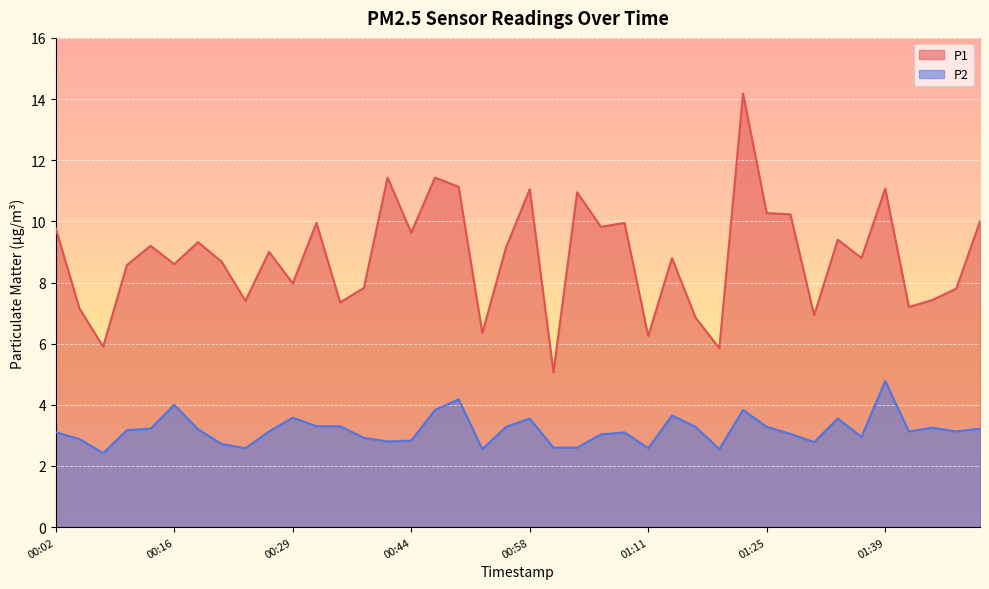

What is the total value across all series at 00:24?

10.0